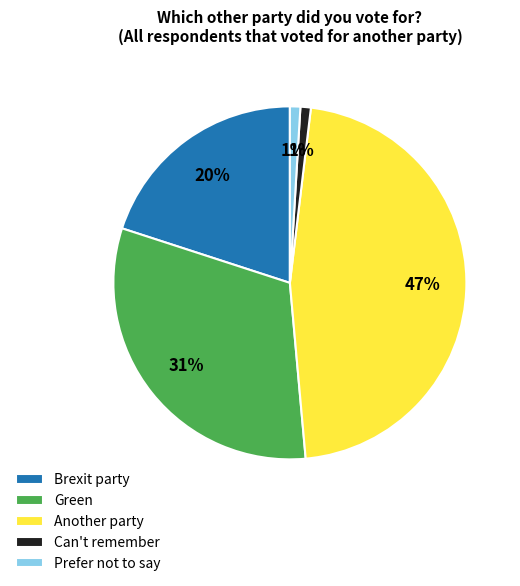

Is Another party the majority of the pie?

No